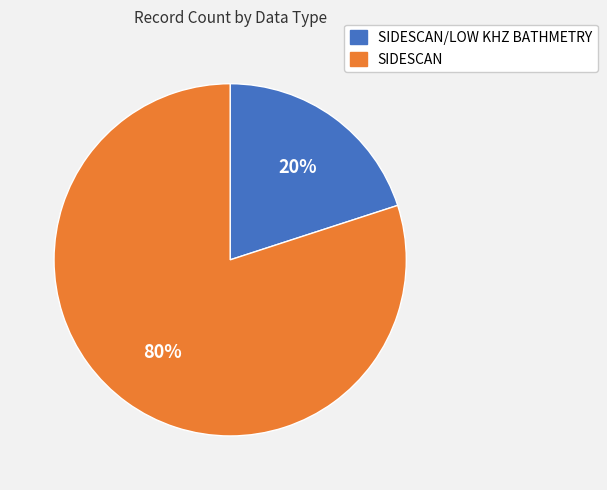

Is there any slice that represents more than half of the pie?

Yes